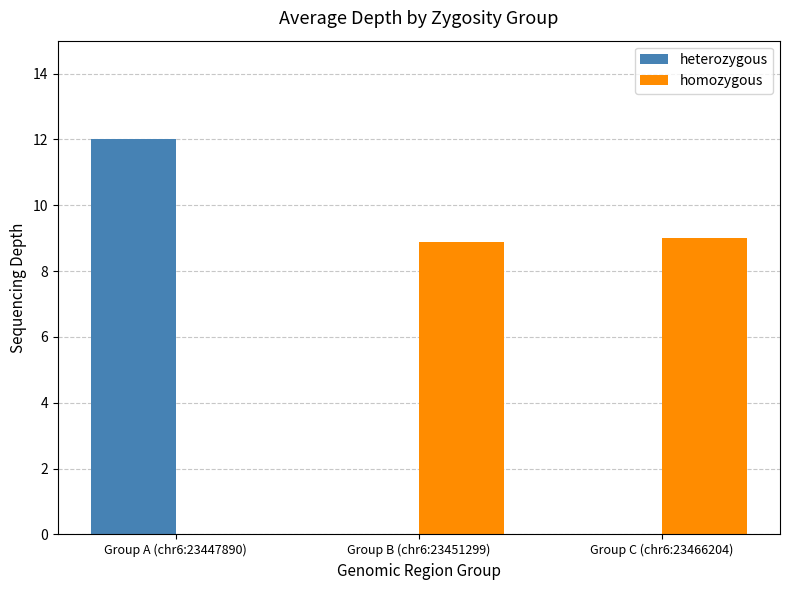

What value does the homozygous series have at Group B (chr6:23451299)?

8.9